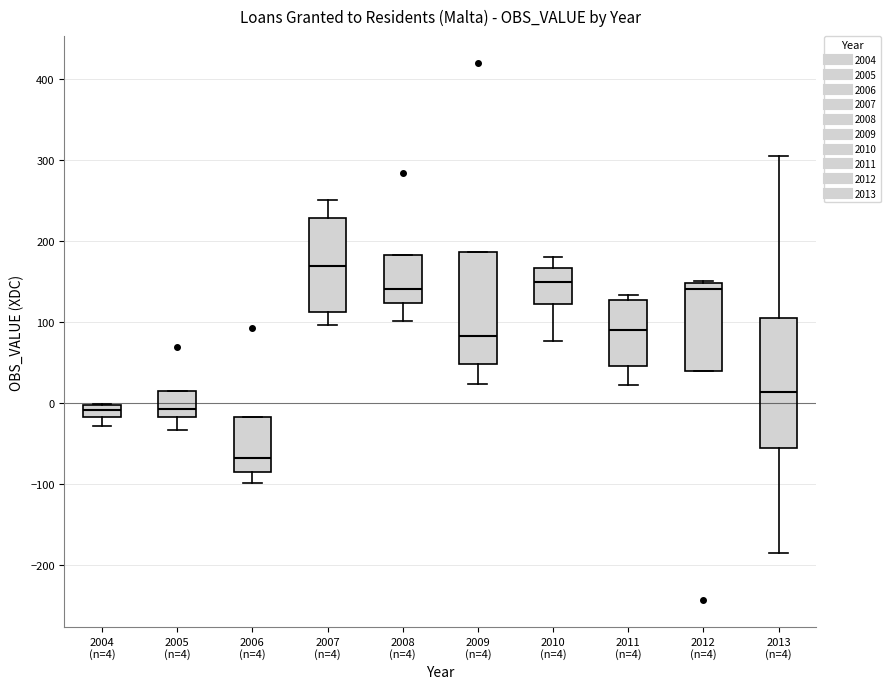

Which box has the lowest median line?

2006 (n=4)